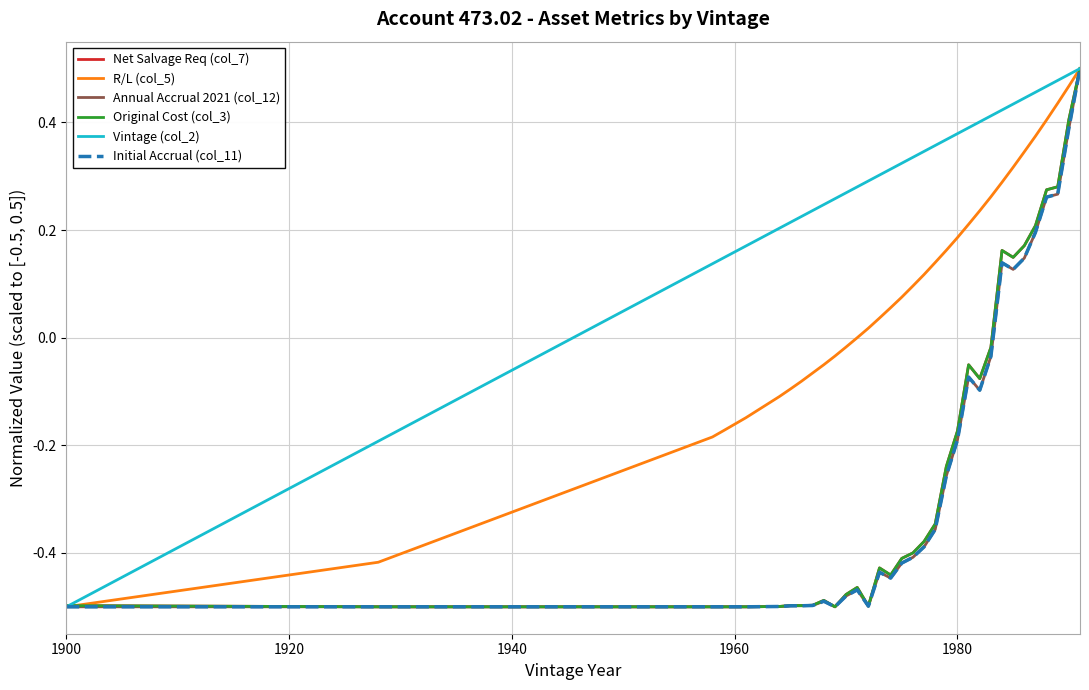

What is the difference between the maximum and second lowest values in the R/L (col_5) series?

0.9